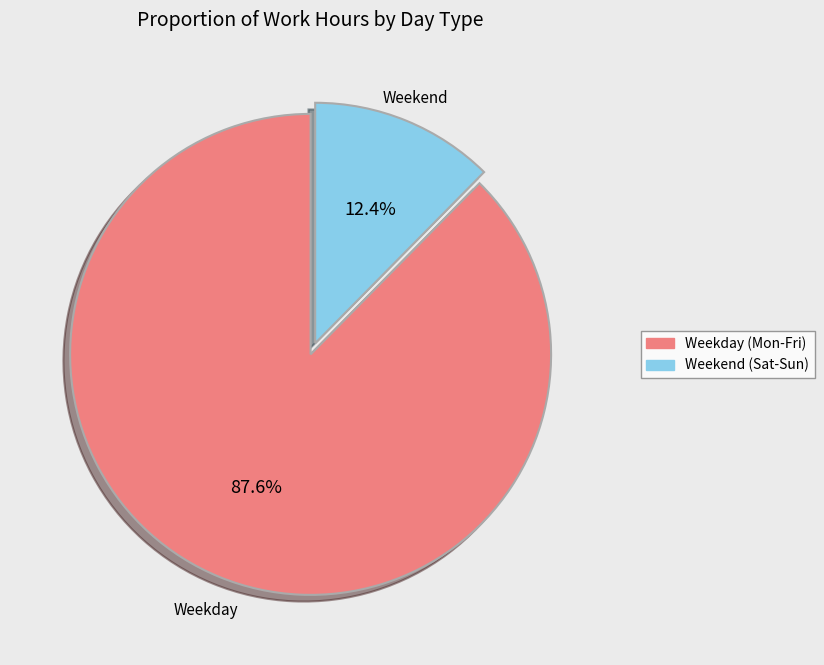

How many slices are in this pie chart?

2